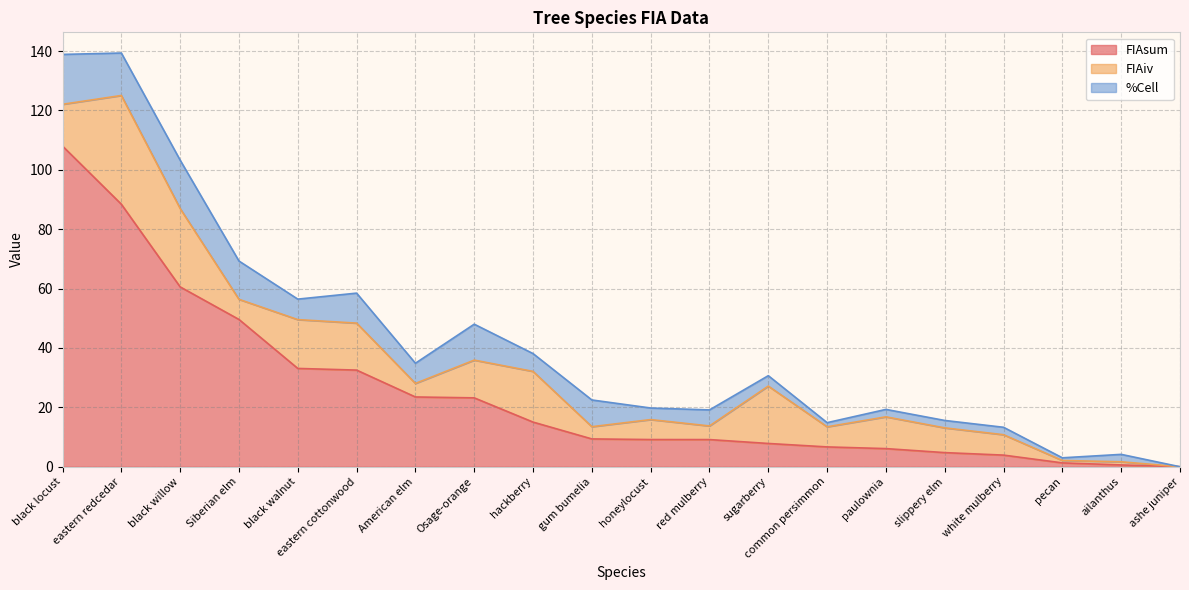

Is the value of %Cell at eastern redcedar greater than the value of FIAsum at black locust?

No